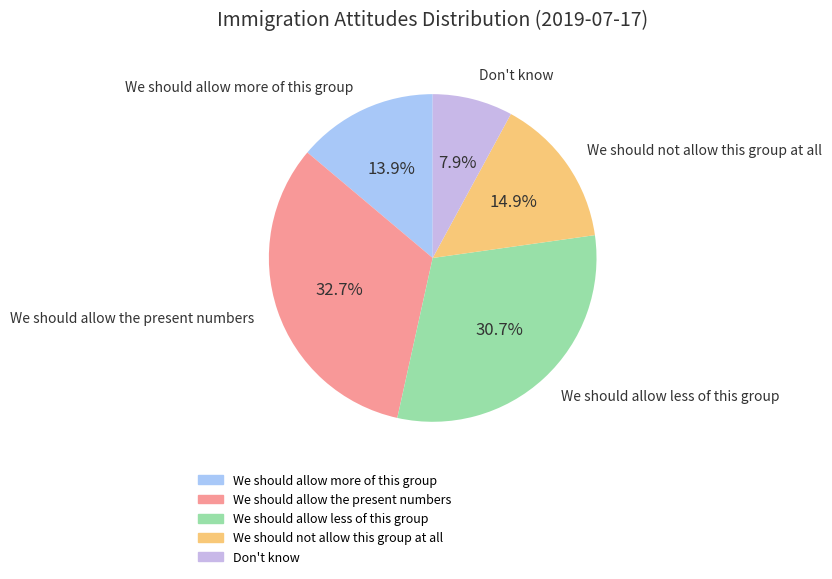

Which category has the biggest portion of the pie?

We should allow the present numbers